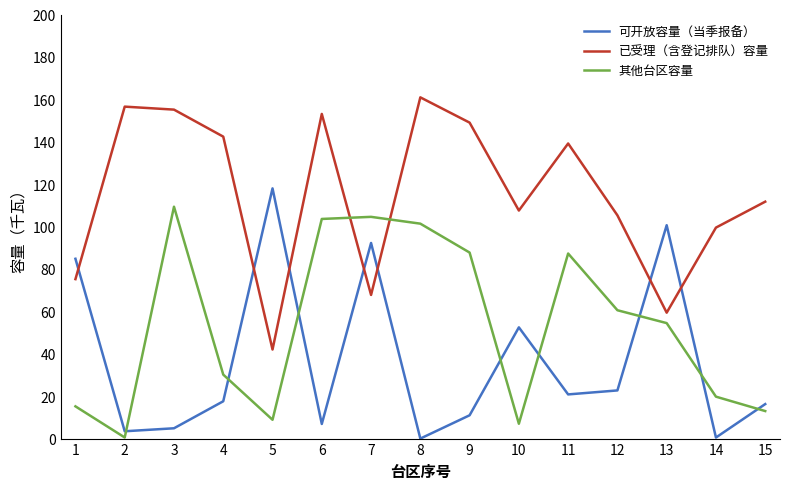

Between 12 and 13, which series saw the biggest shift?

可开放容量（当季报备）